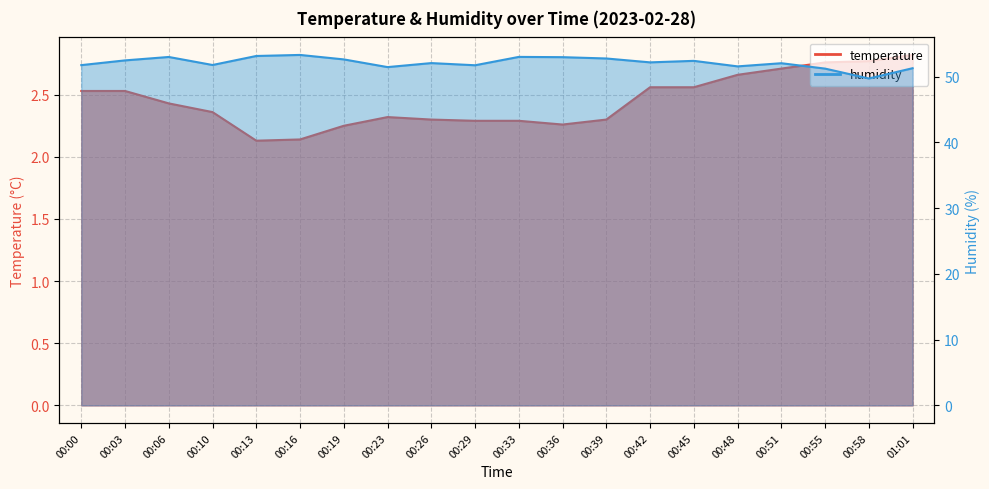

At which label does temperature reach its peak?

01:01